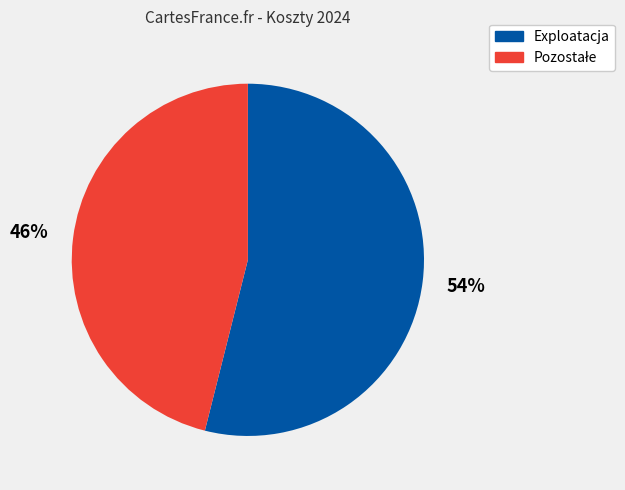

To the nearest percent, what is the difference between the largest and smallest slice percentages?

8%